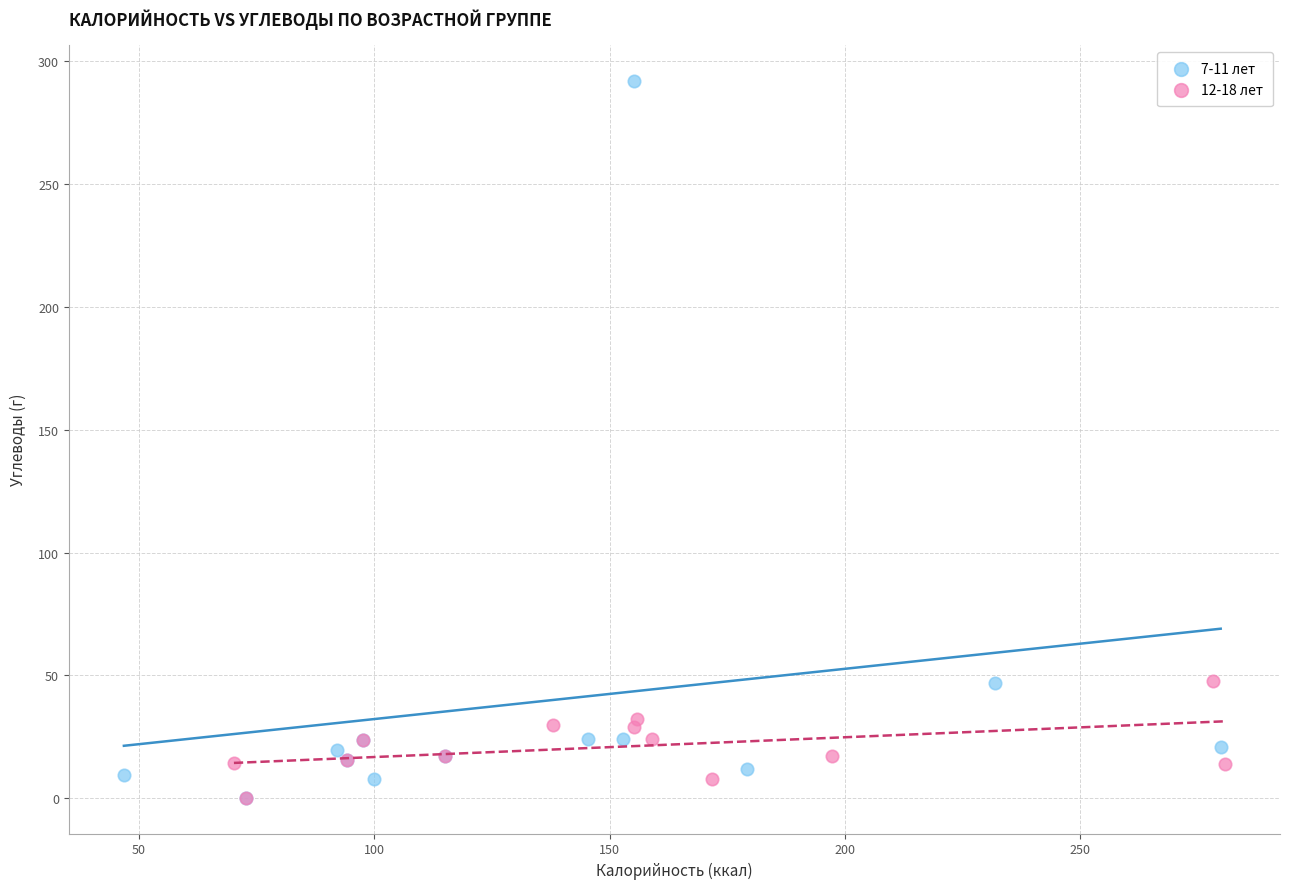

Which series has the largest Y range (max minus min)?

7-11 лет